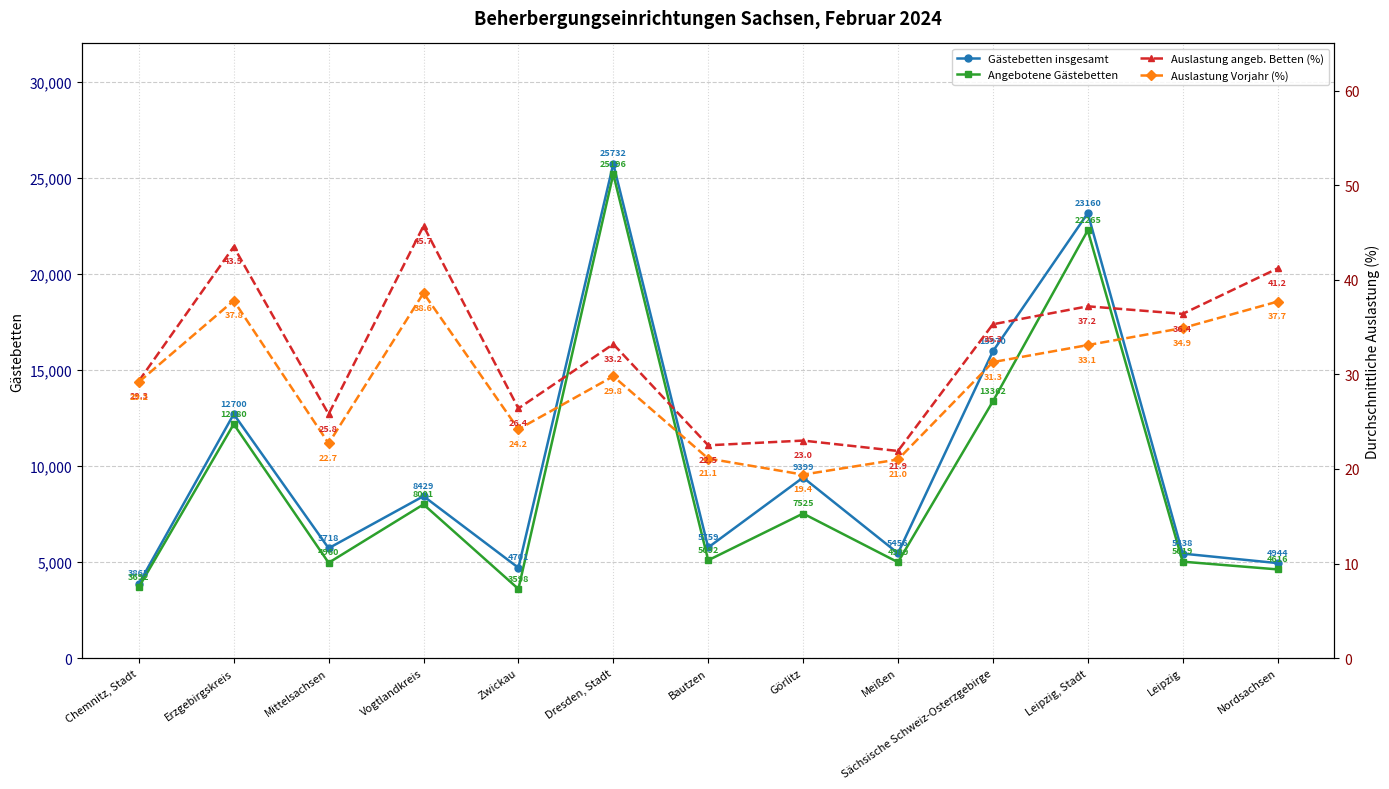

At which category is the sum across all series the highest?

Dresden, Stadt